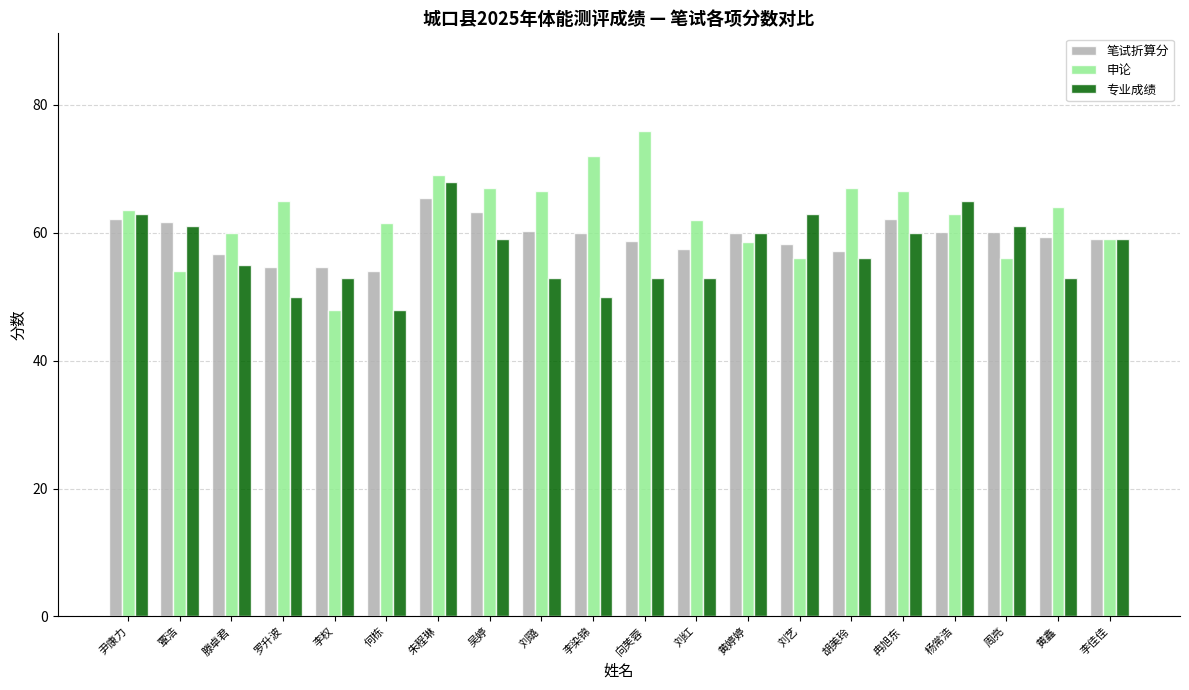

What is the label of the 11th bar from the left?

向芙蓉